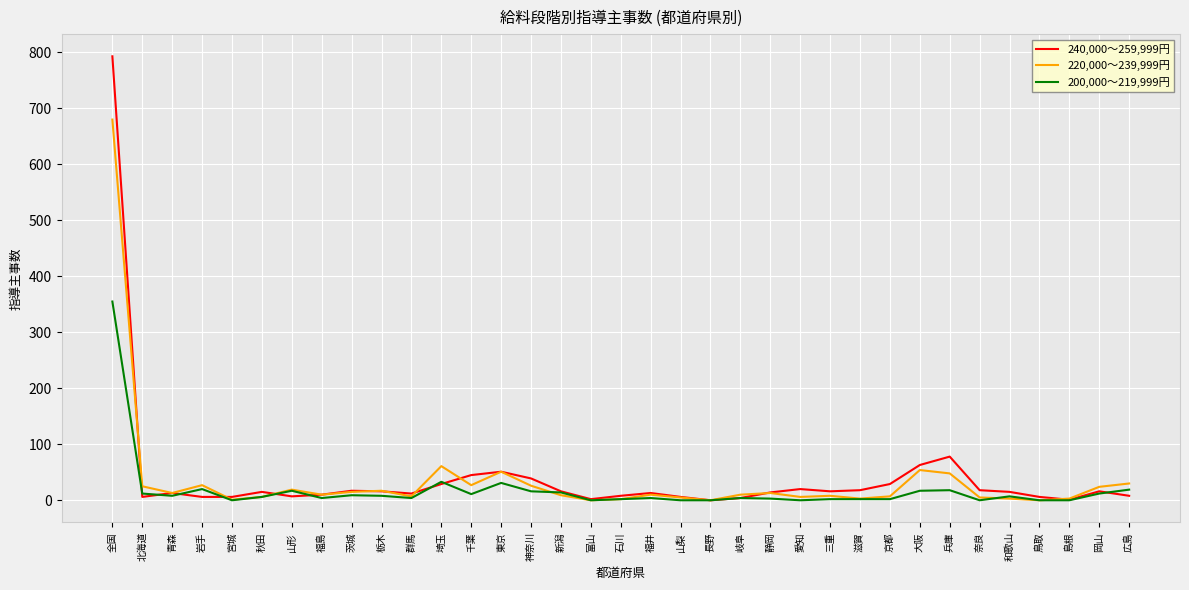

List the series in order of their peak value, lowest first.

200,000～219,999円, 220,000～239,999円, 240,000～259,999円